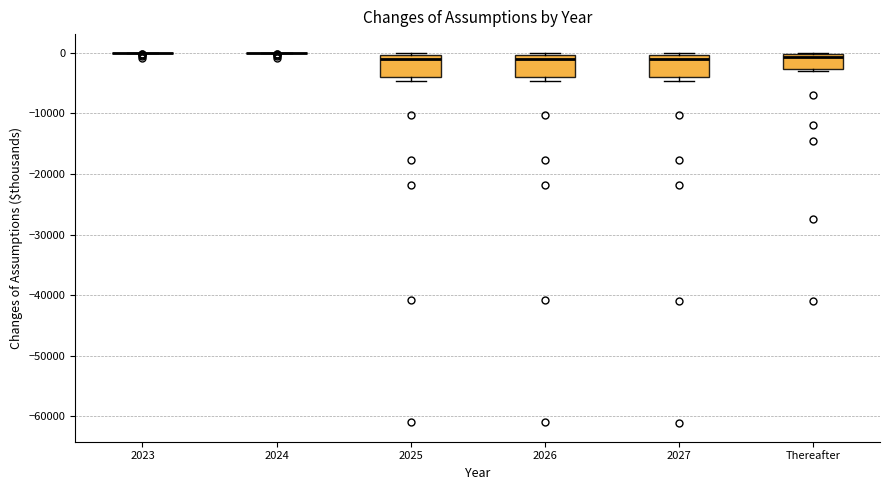

Reading left to right, transcribe this box plot: for each box, give where its median line is, the range the box spans, and where its two whiskers end, as read against the y-axis. The values are not printed on the chart, so give them approximately, as read against the axis.

2023: box collapsed to a line at 0, whiskers 0 to 0
2024: box collapsed to a line at 0, whiskers 0 to 0
2025: median -1000, box -4000 to 0, whiskers -5000 to 0 (just above the box's upper edge)
2026: median -1000, box -4000 to 0, whiskers -5000 to 0 (just above the box's upper edge)
2027: median -1000, box -4000 to 0, whiskers -5000 to 0 (just above the box's upper edge)
Thereafter: median -1000, box -3000 to 0, whiskers -3000 (just below the box's lower edge) to 0